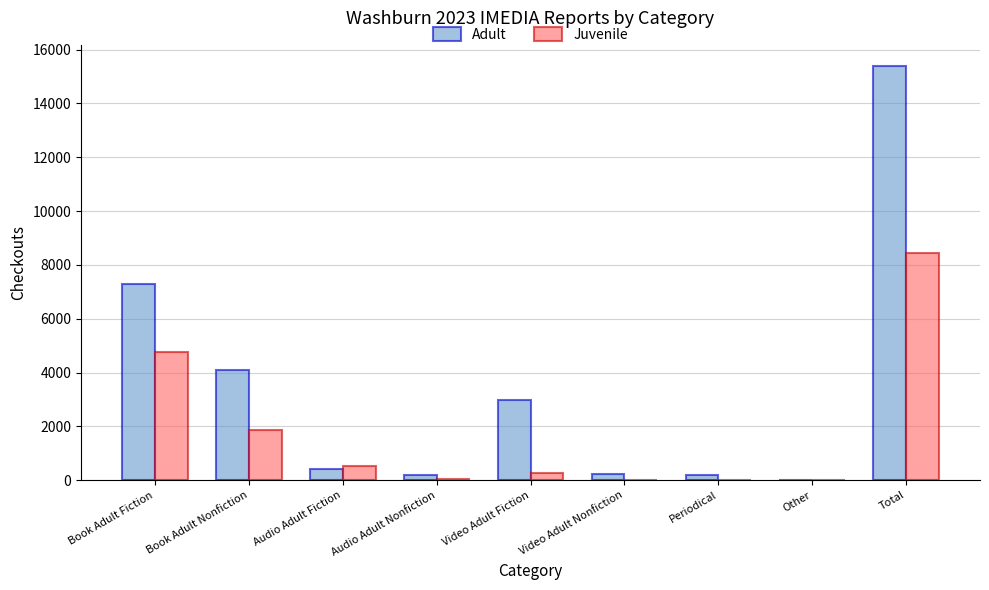

At which category is the sum across all series the highest?

Total